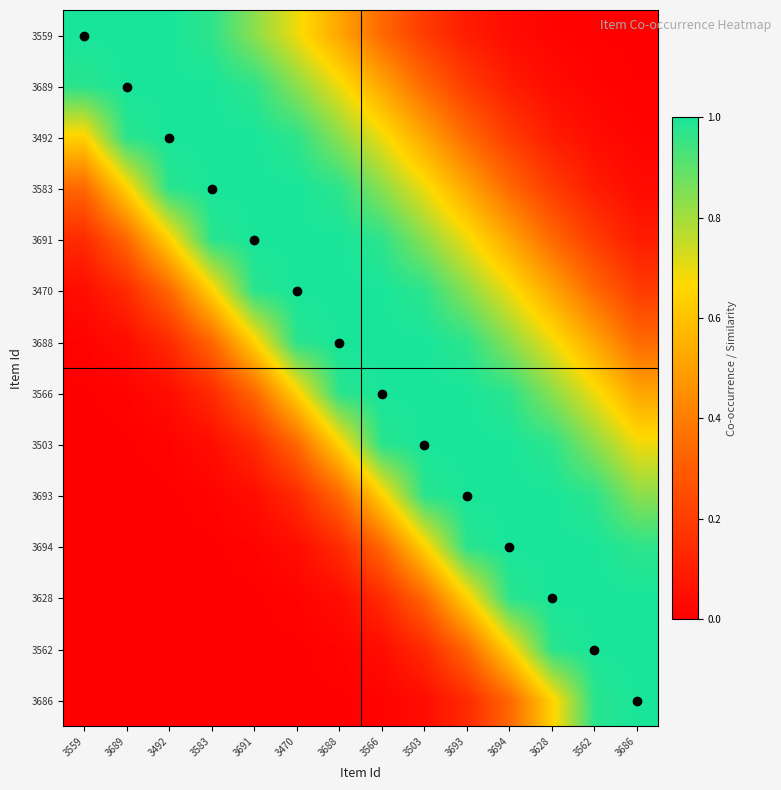

Which has a higher value, 3628 or 3470?

3470